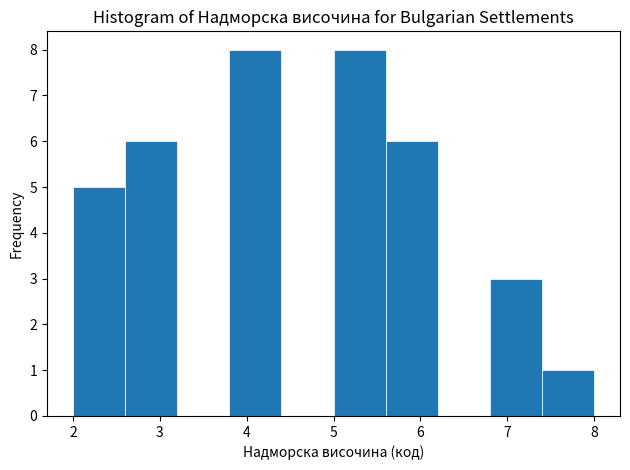

Reading left to right, list every bar in this chart as the range it spans on the x-axis followed by its height. The values are not printed on the chart, so give them approximately, as read against the axis.

2.0 to 2.6: 5
2.6 to 3.2: 6
3.2 to 3.8: 0
3.8 to 4.4: 8
4.4 to 5.0: 0
5.0 to 5.6: 8
5.6 to 6.2: 6
6.2 to 6.8: 0
6.8 to 7.4: 3
7.4 to 8.0: 1